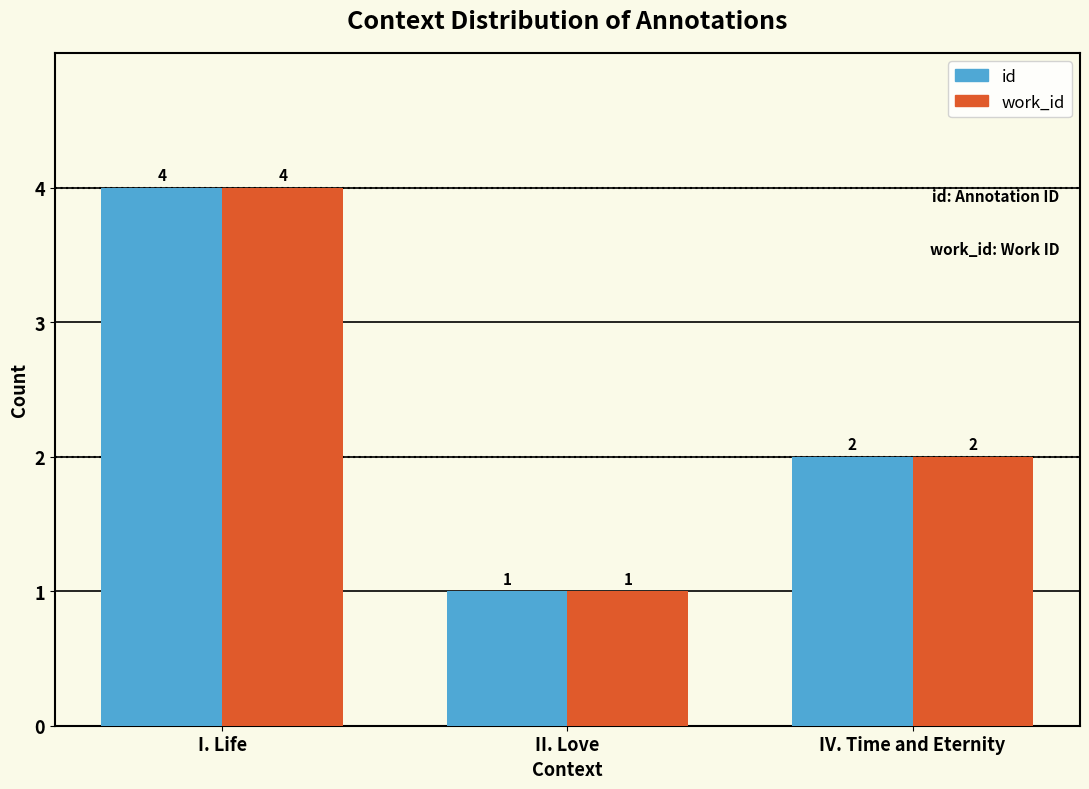

What is the maximum value for work_id?

4